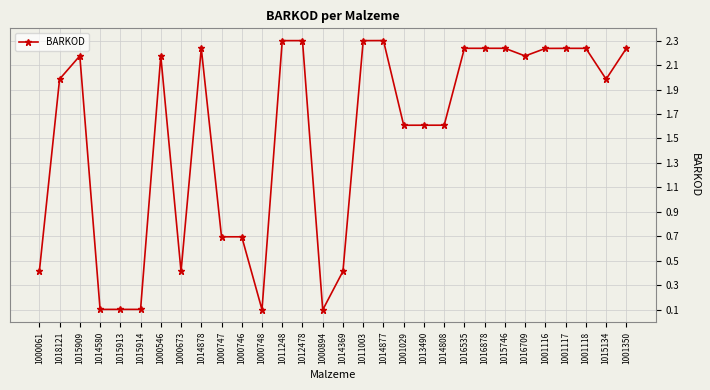

What is the average value?

1.5